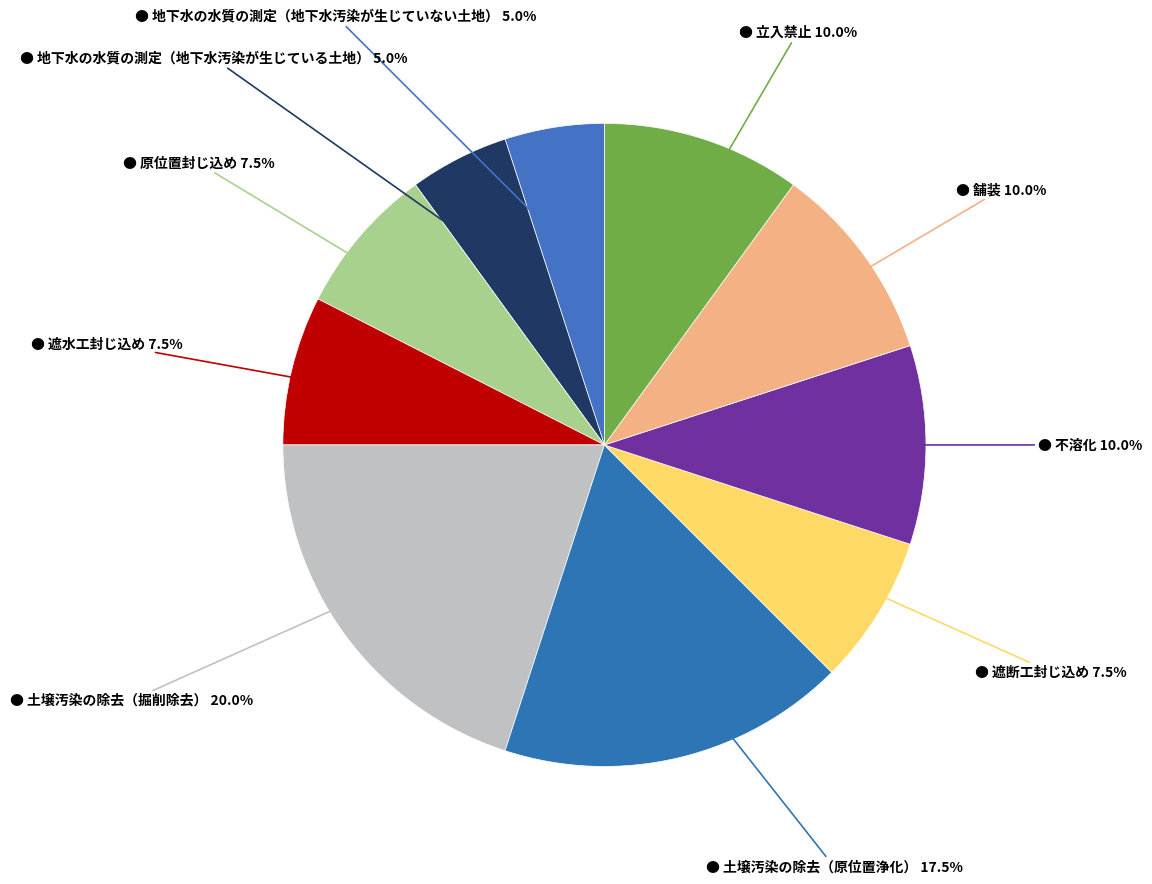

Count the number of slices in the pie.

10